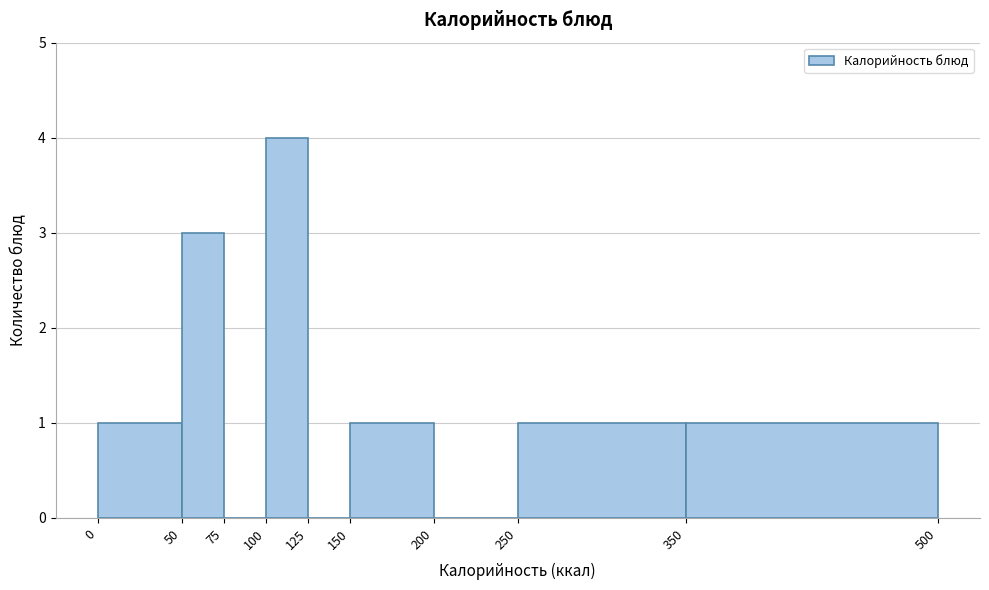

How tall is the bar that spans 150 to 200 on the x-axis? The values are not printed on the chart, so give them approximately, as read against the axis.

1